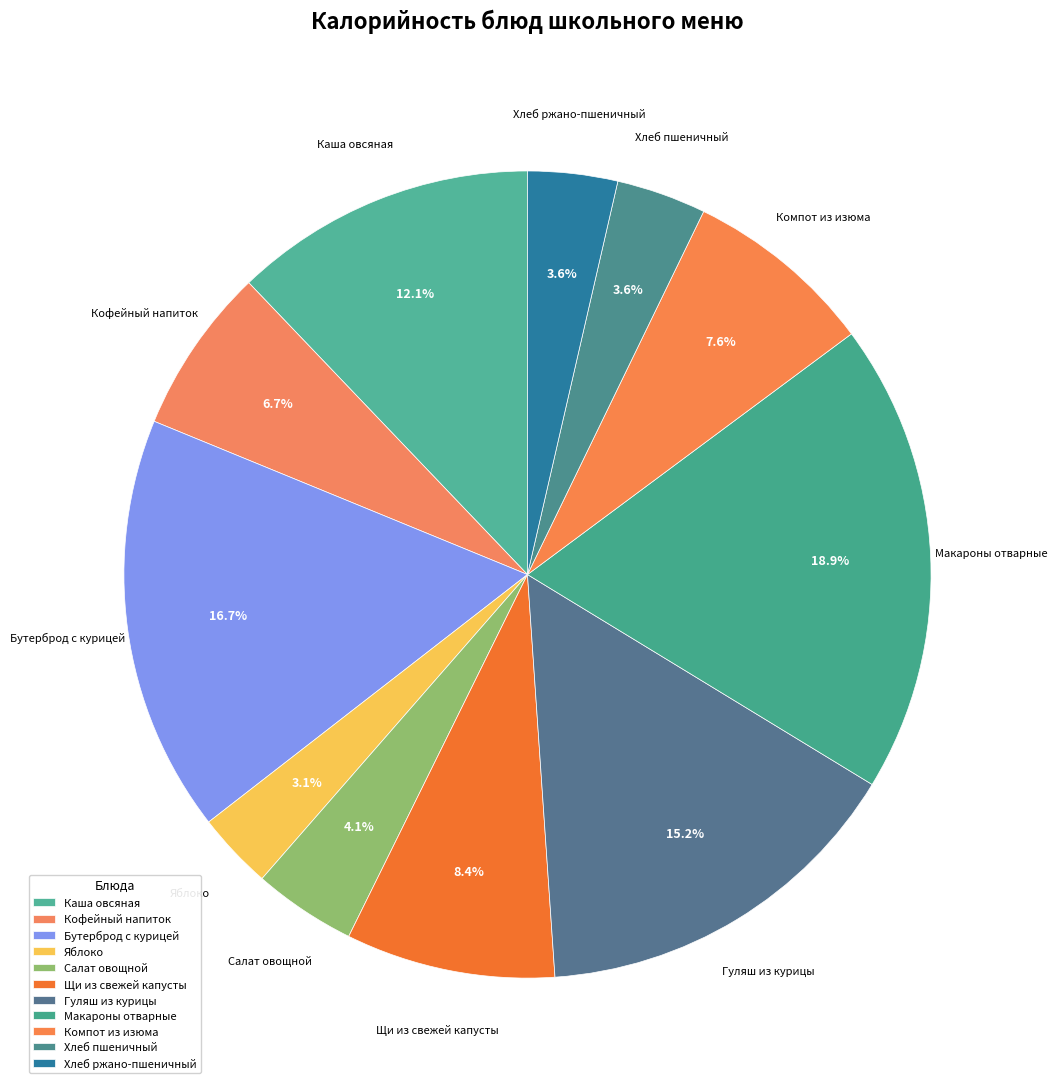

Combined, do Щи из свежей капусты and Бутерброд с курицей account for over 50%?

No